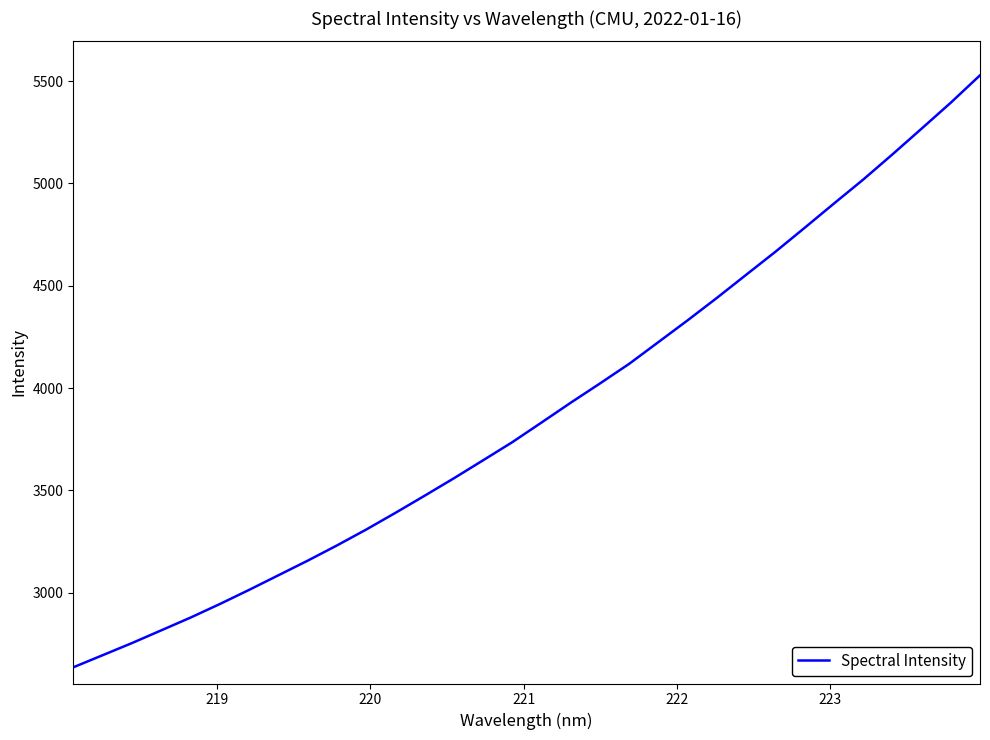

True or false: there are more than 1 points higher than both neighbors.

False